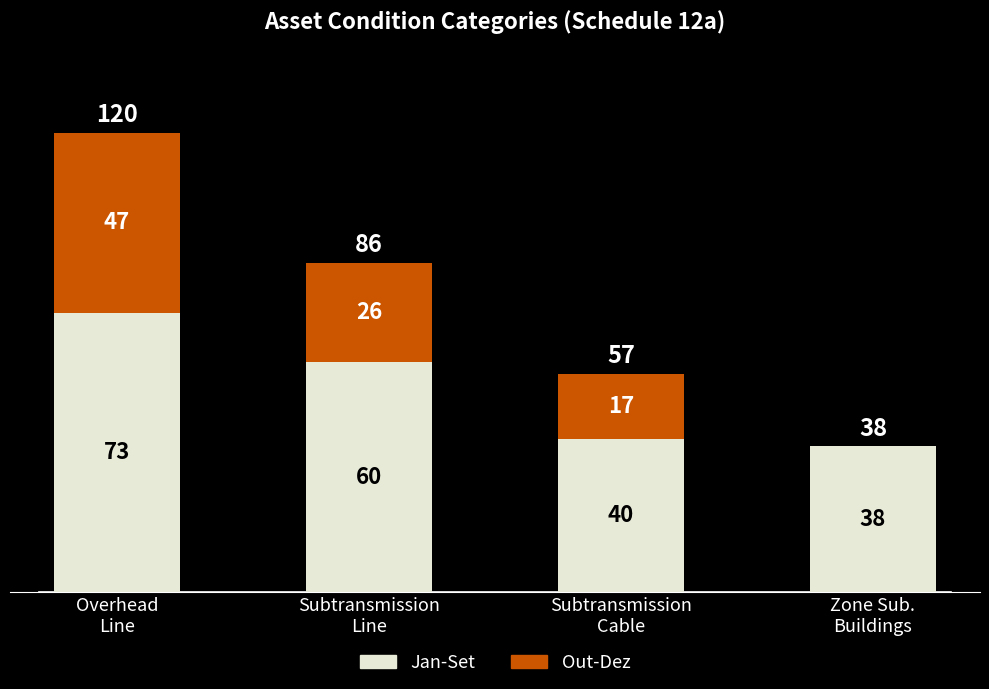

Are the bars horizontal?

No